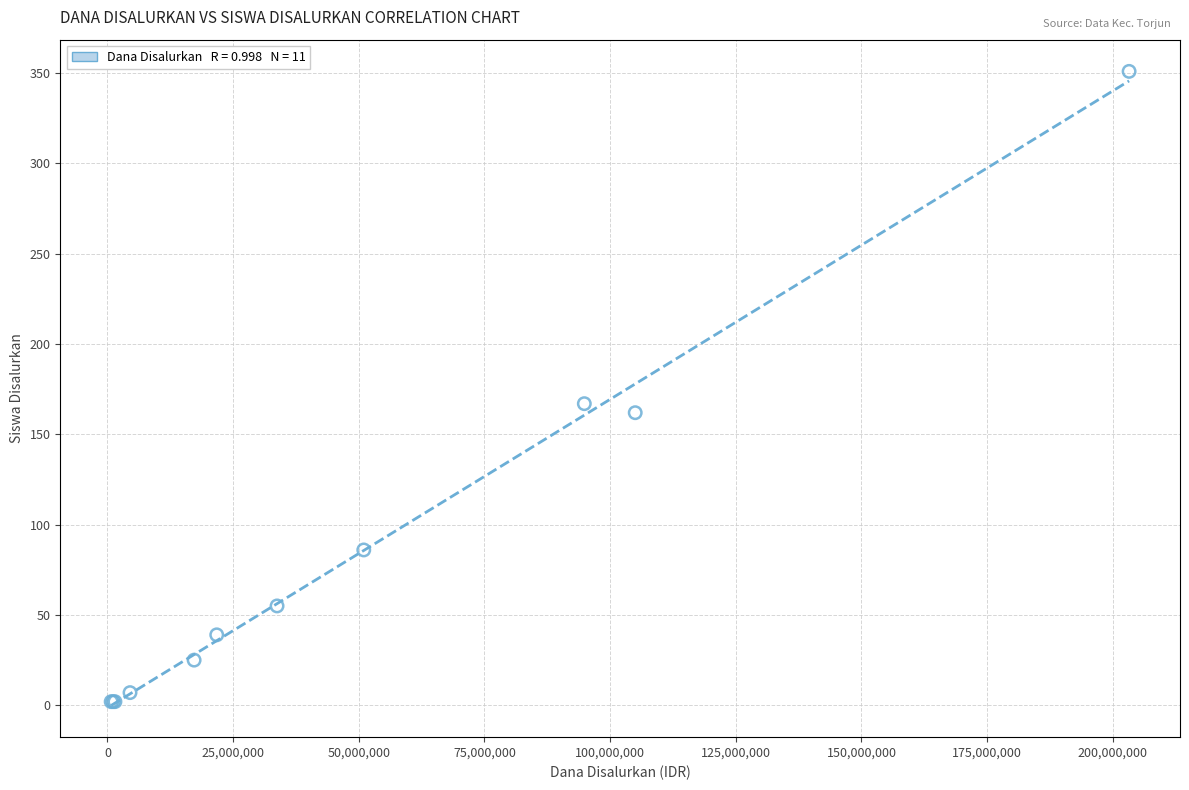

What Y value in the scatter plot is closest to 176?

167